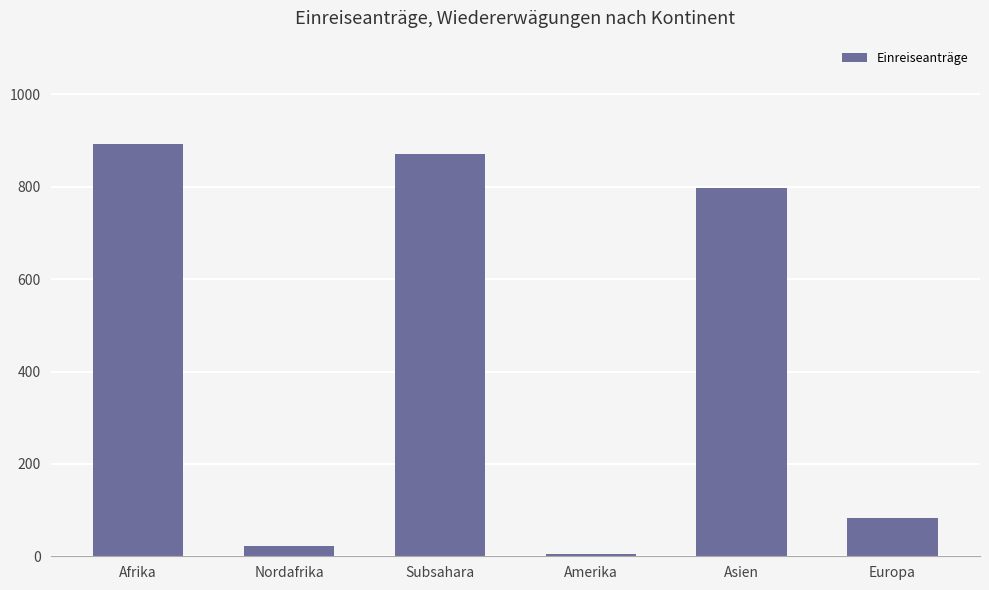

The value at Nordafrika is 22. True or false?

True